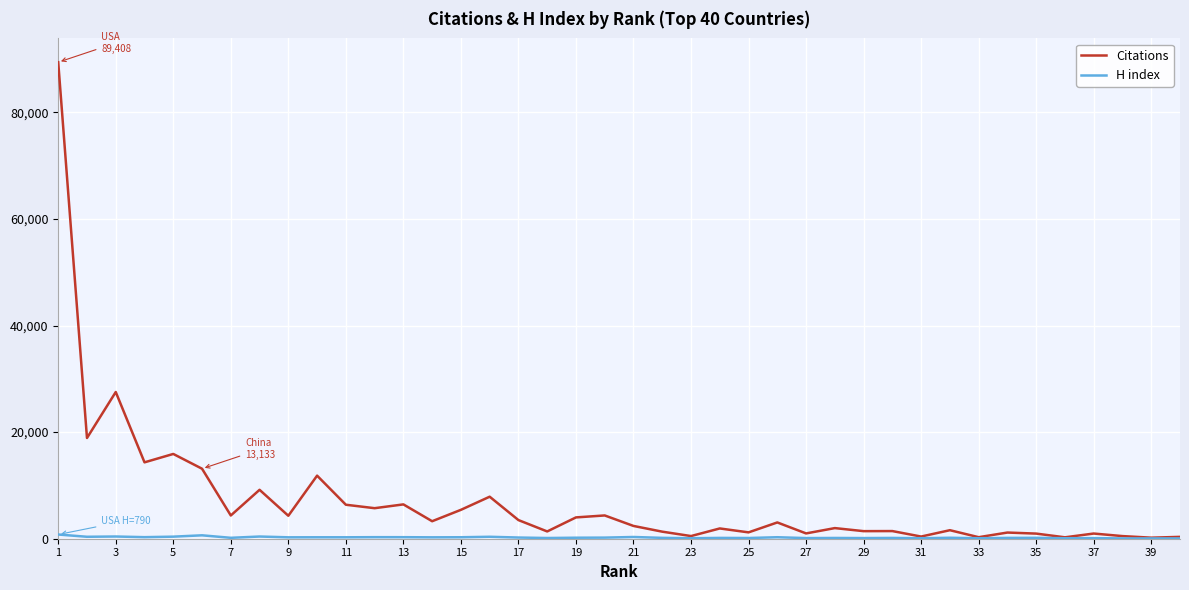

What is the maximum value for Citations?

89408